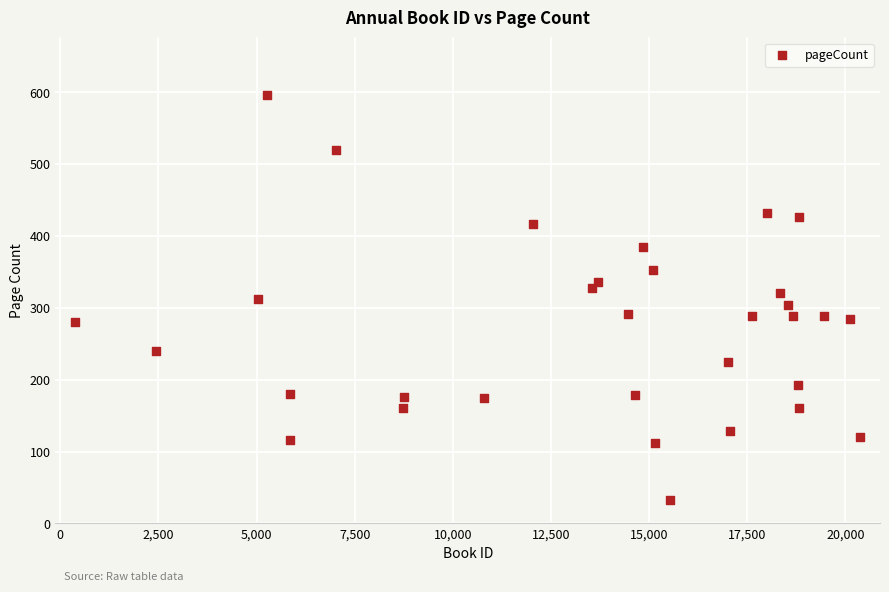

What is the range of X values (max minus min)?

20007